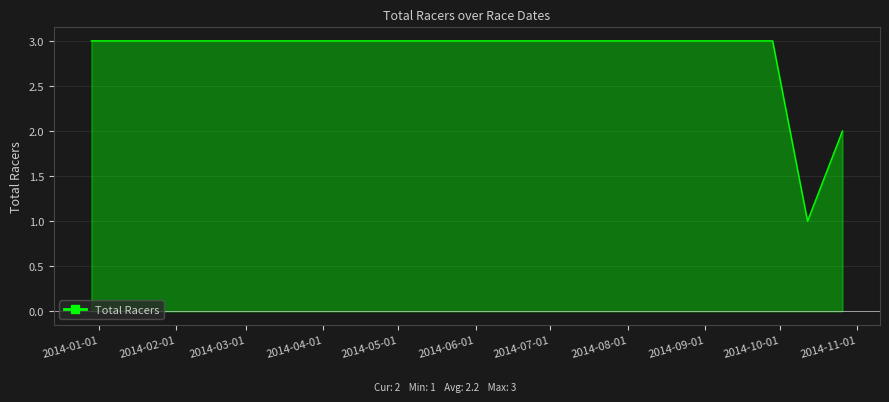

How many lines are shown in the chart?

1